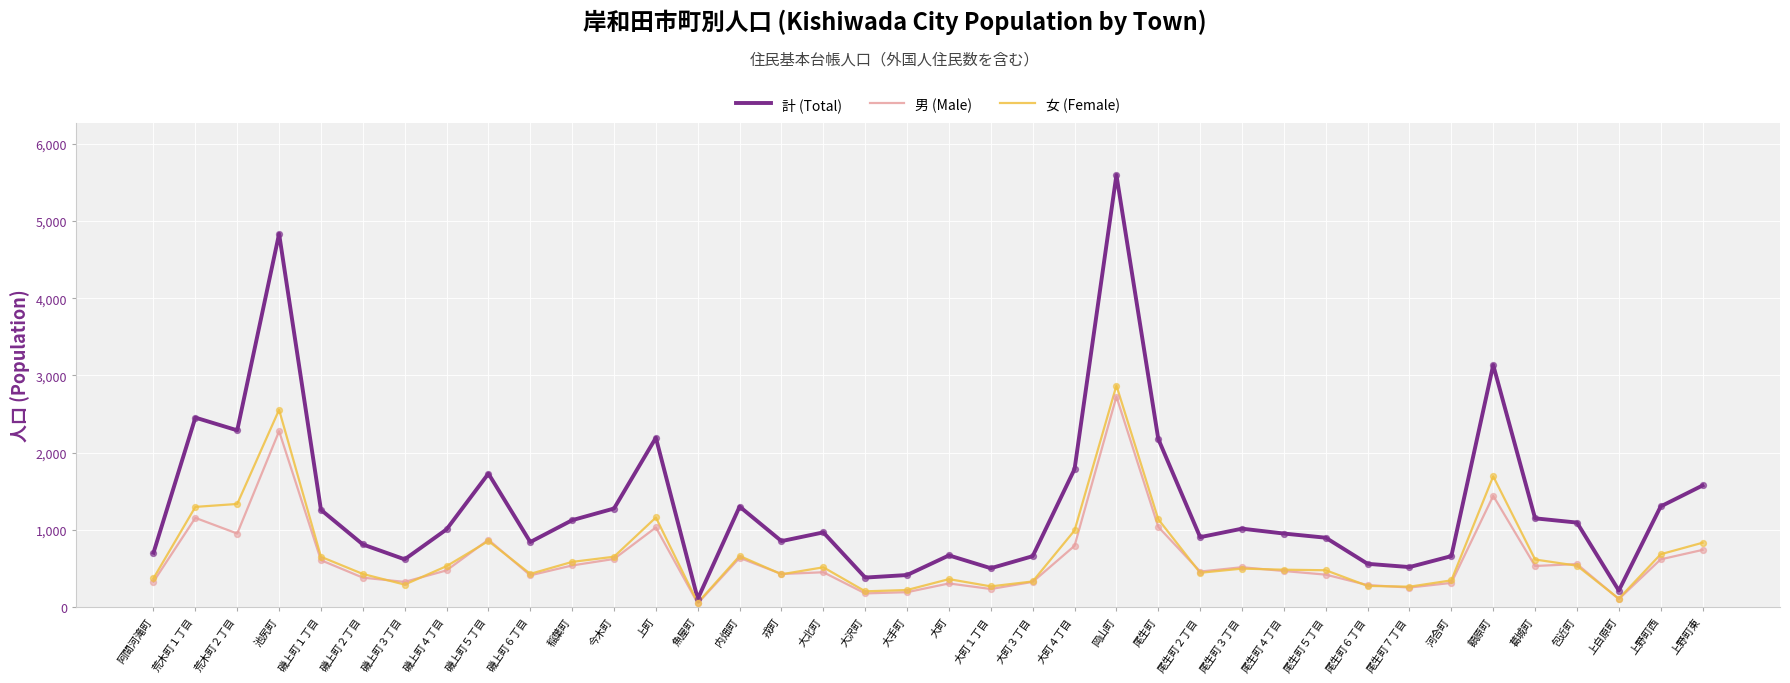

Which series has the largest range (max minus min)?

計 (Total)